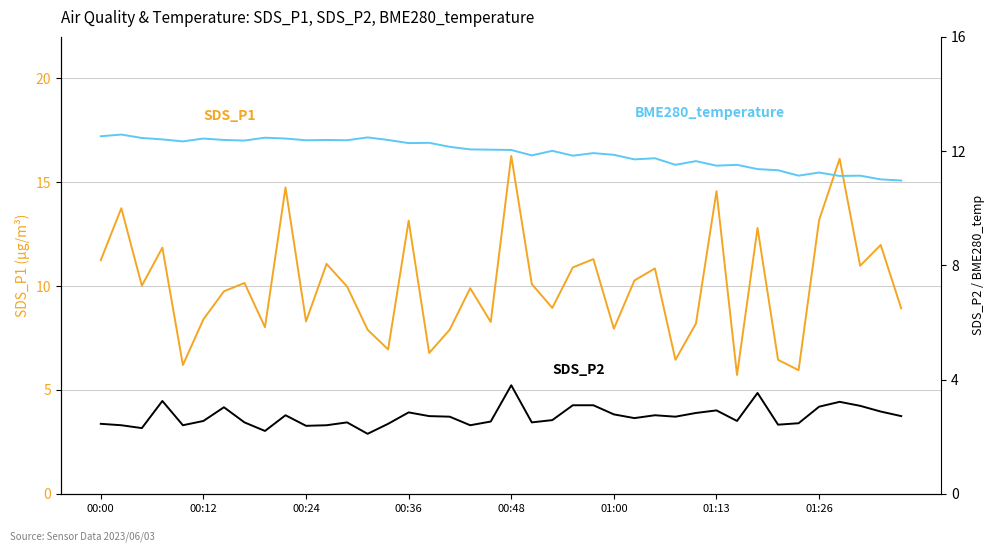

What is the value of the SDS_P2 point at the 5th from the left?

2.4